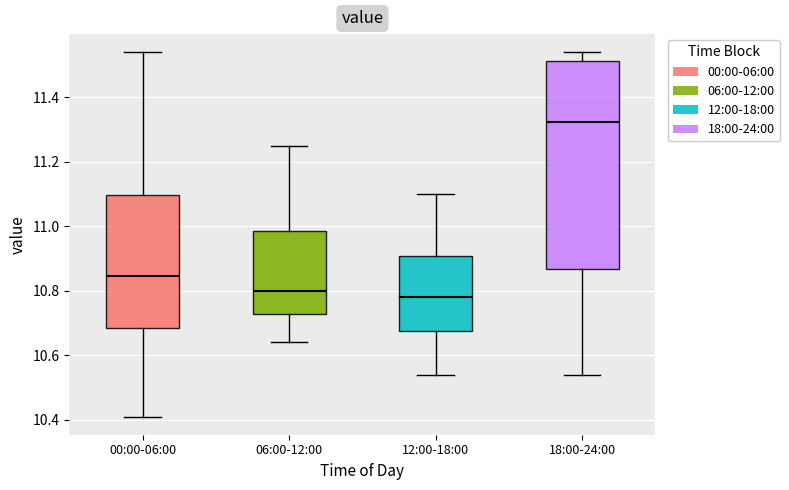

Reading left to right, read every box against the y-axis: the position of its median line, the range the box covers, and the ends of its whiskers. The values are not printed on the chart, so give them approximately, as read against the axis.

00:00-06:00: median 10.84, box 10.68 to 11.10, whiskers 10.42 to 11.54
06:00-12:00: median 10.80, box 10.72 to 10.98, whiskers 10.64 to 11.26
12:00-18:00: median 10.78, box 10.68 to 10.90, whiskers 10.54 to 11.10
18:00-24:00: median 11.32, box 10.86 to 11.52, whiskers 10.54 to 11.54